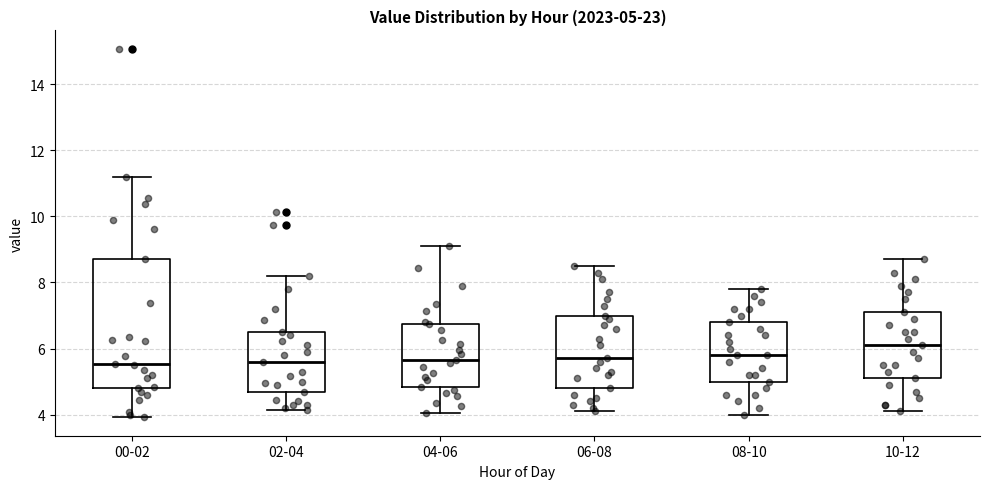

Which box has the highest median line?

10-12